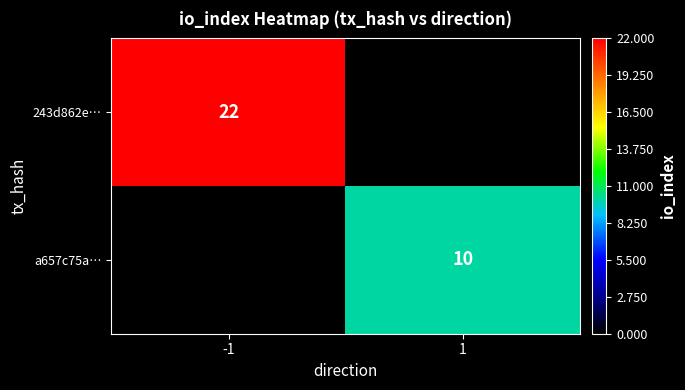

Is it true that 243d862e… equals 22 at -1?

True